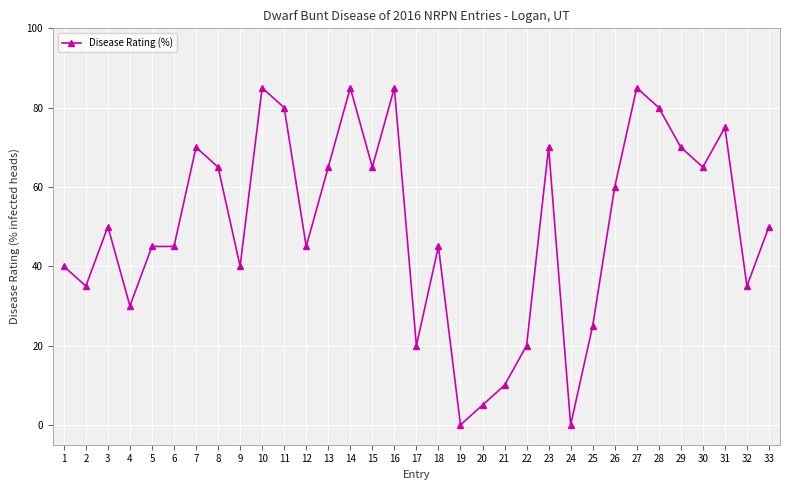

Reading left to right, extract all data points from this chart.

40	35	50	30	45	45	70	65	40	85	80	45	65	85	65	85	20	45	0	5	10	20	70	0	25	60	85	80	70	65	75	35	50